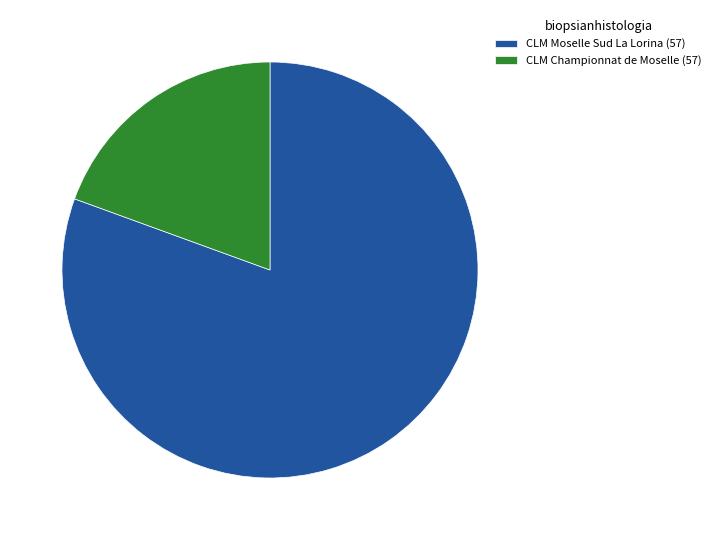

Which has a higher value, CLM Moselle Sud La Lorina (57) or CLM Championnat de Moselle (57)?

CLM Moselle Sud La Lorina (57)